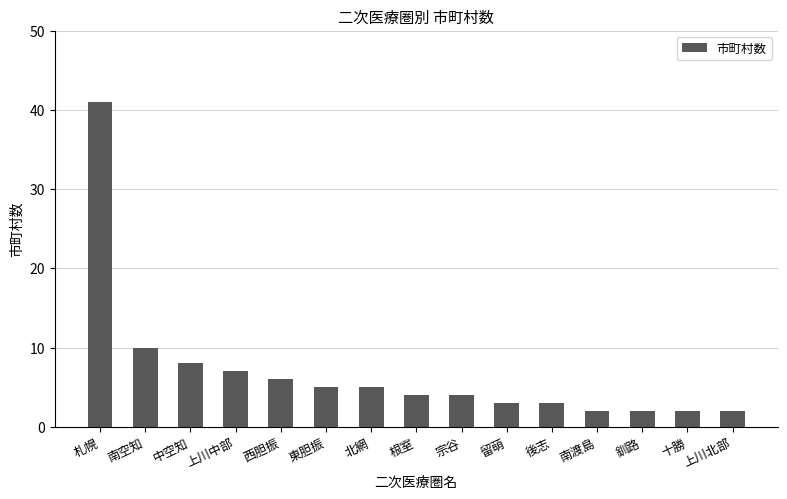

The value at 後志 is 3. True or false?

True